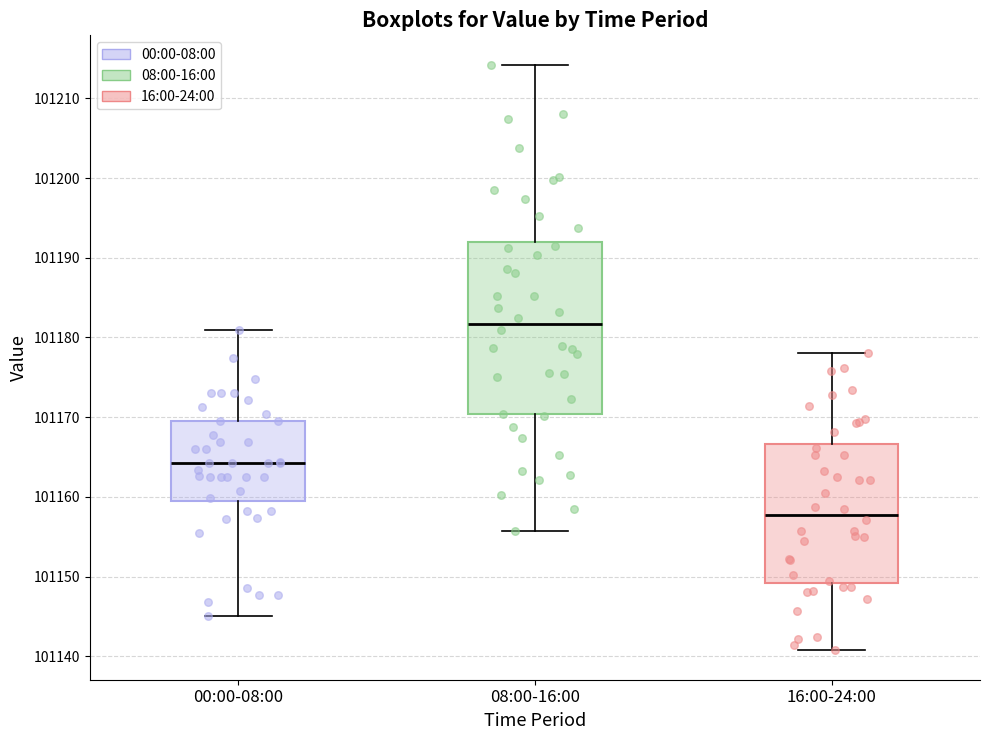

Reading left to right, transcribe this box plot: for each box, give where its median line is, the range the box spans, and where its two whiskers end, as read against the y-axis. The values are not printed on the chart, so give them approximately, as read against the axis.

00:00-08:00: median 101164, box 101159 to 101170, whiskers 101145 to 101181
08:00-16:00: median 101182, box 101170 to 101192, whiskers 101156 to 101214
16:00-24:00: median 101158, box 101149 to 101167, whiskers 101141 to 101178